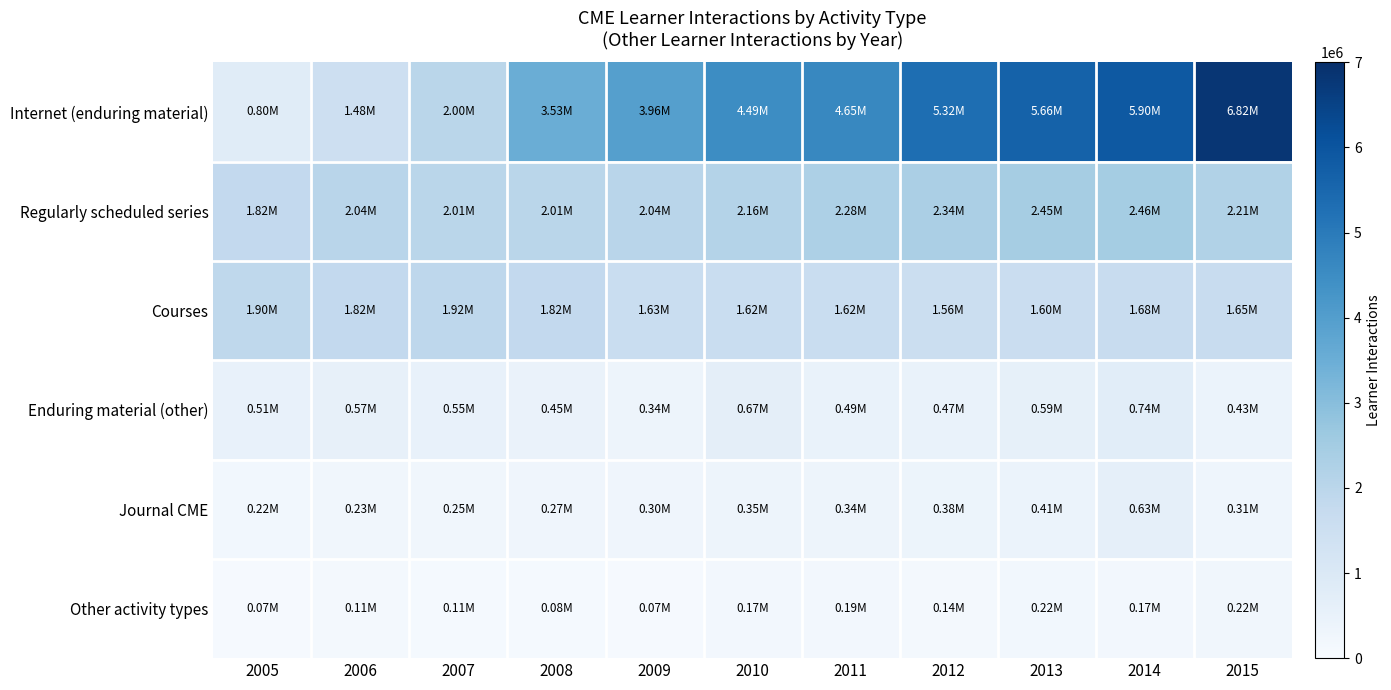

At which category is the sum across all series the highest?

2015